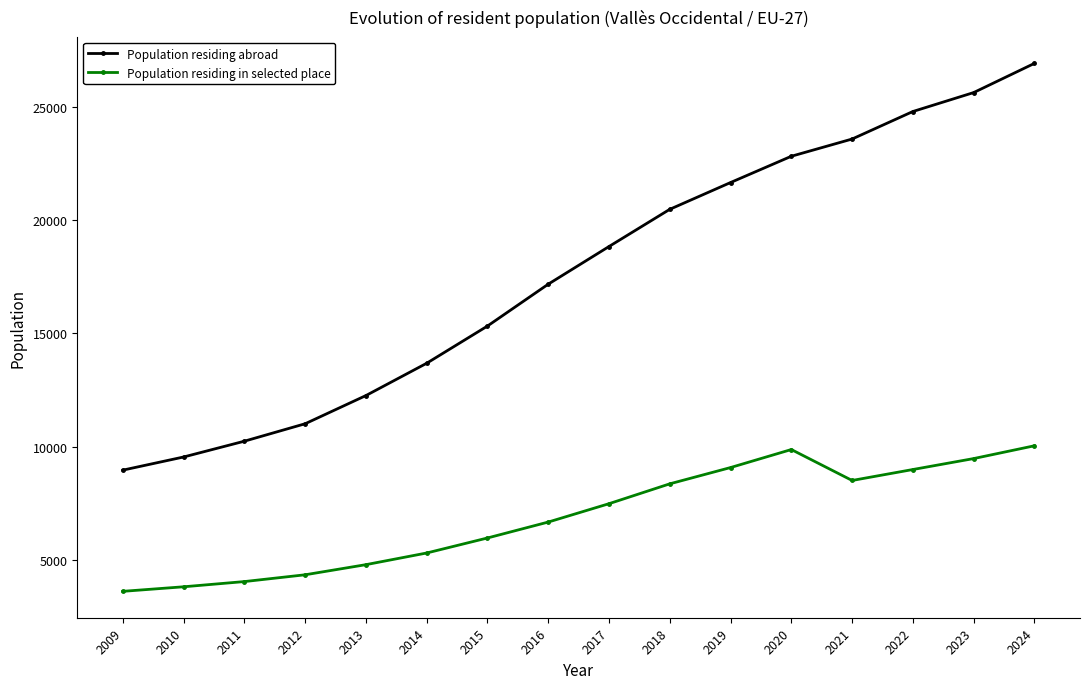

True or false: Population residing abroad has more than 1 points higher than both neighbors.

False